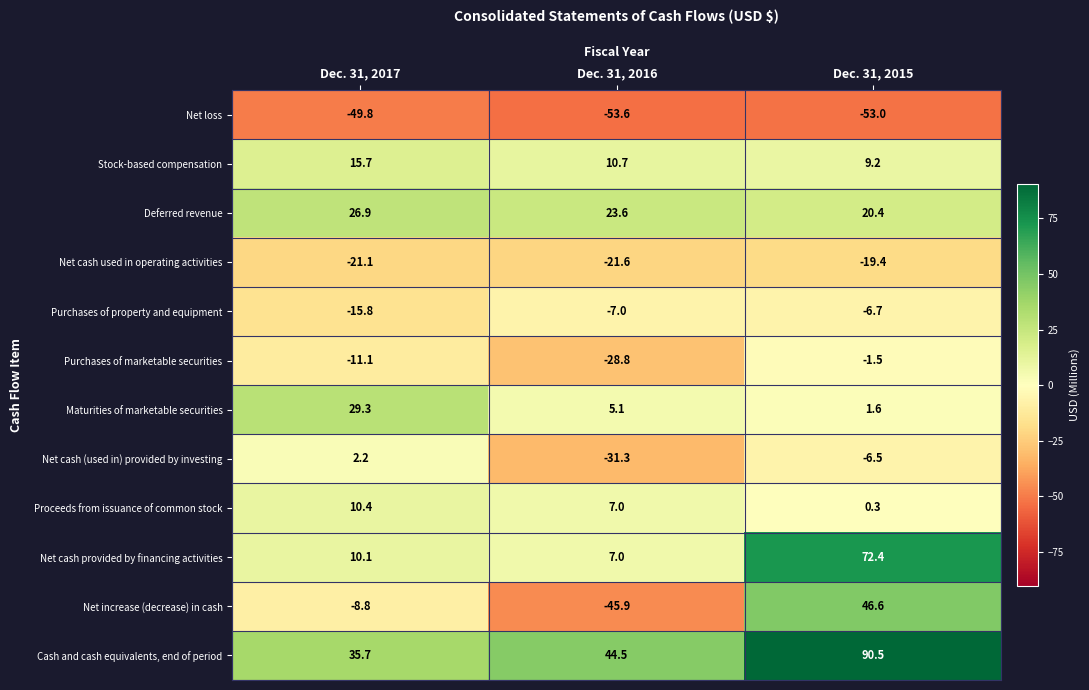

Read the Net loss value at Dec. 31, 2015.

-53.0